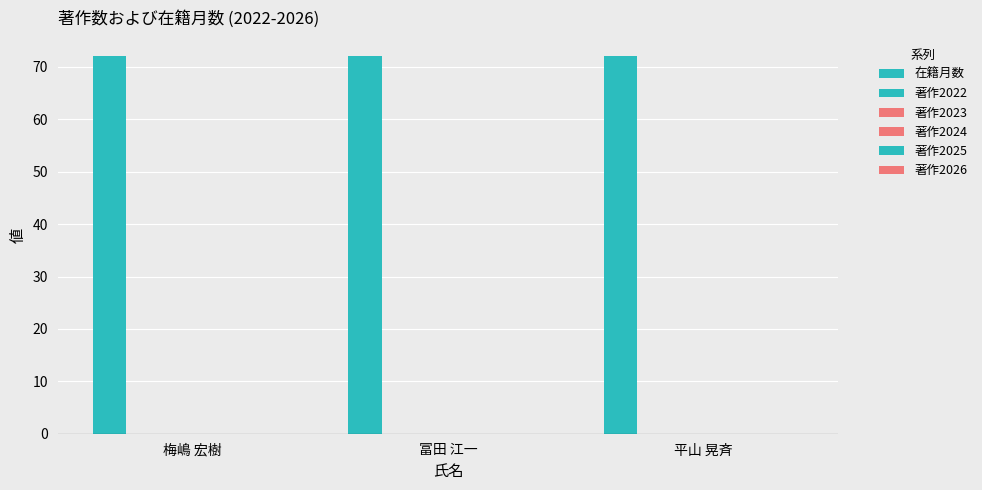

Count the number of categories in the chart.

3